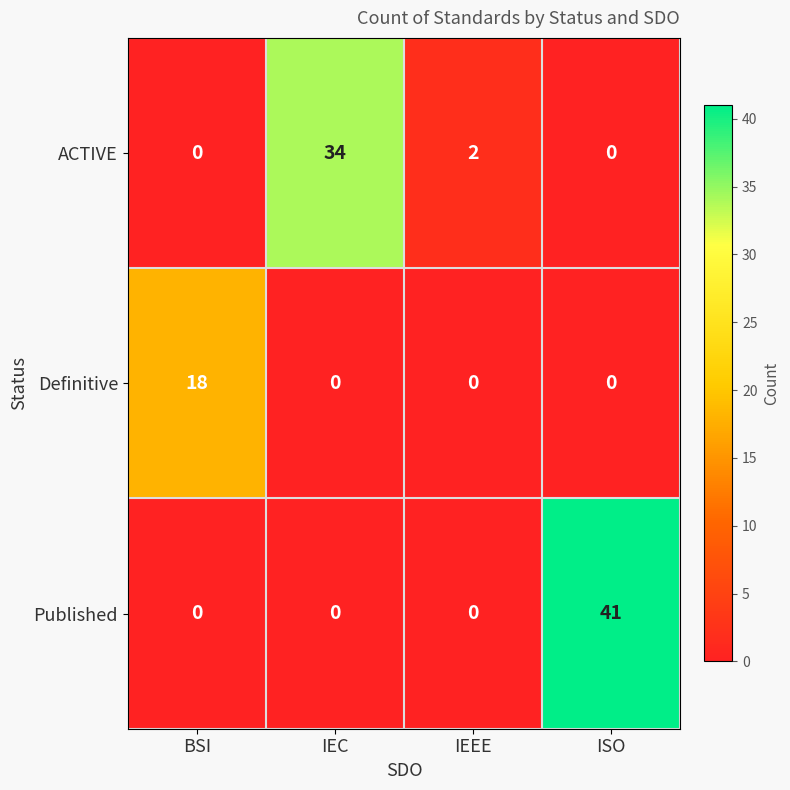

List the series in order of their peak value, lowest first.

Definitive, ACTIVE, Published